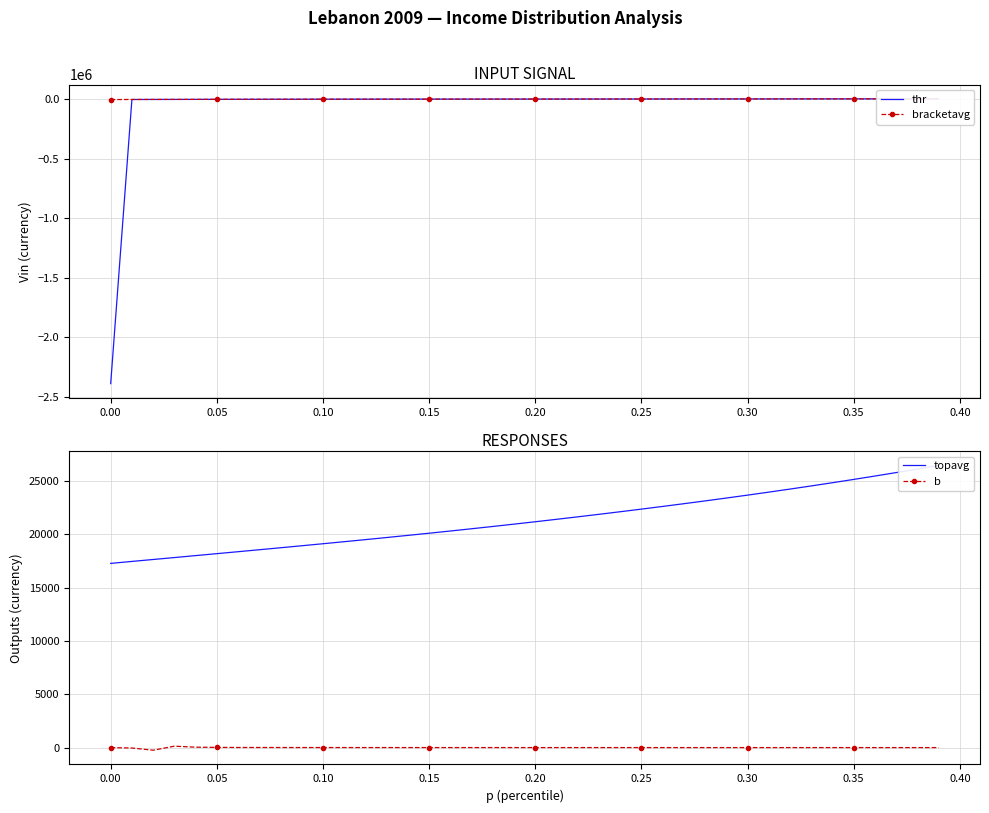

What is the sum of all topavg values?

853188.9